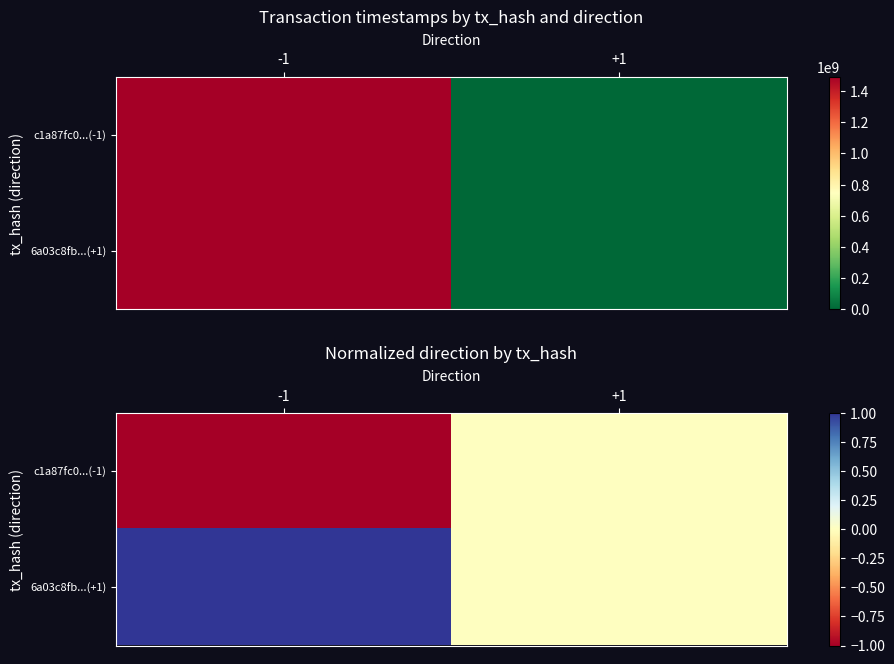

List the labels in order of 6a03c8fb...(+1) value, largest first.

-1, +1